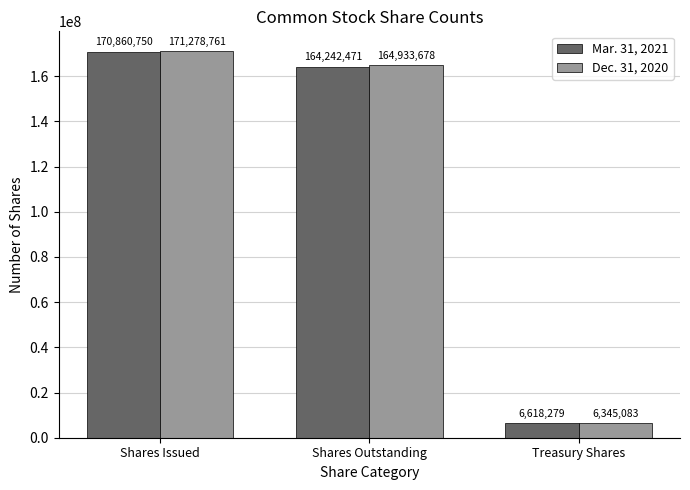

What is the spread (max minus min) of values at Shares Outstanding?

691207